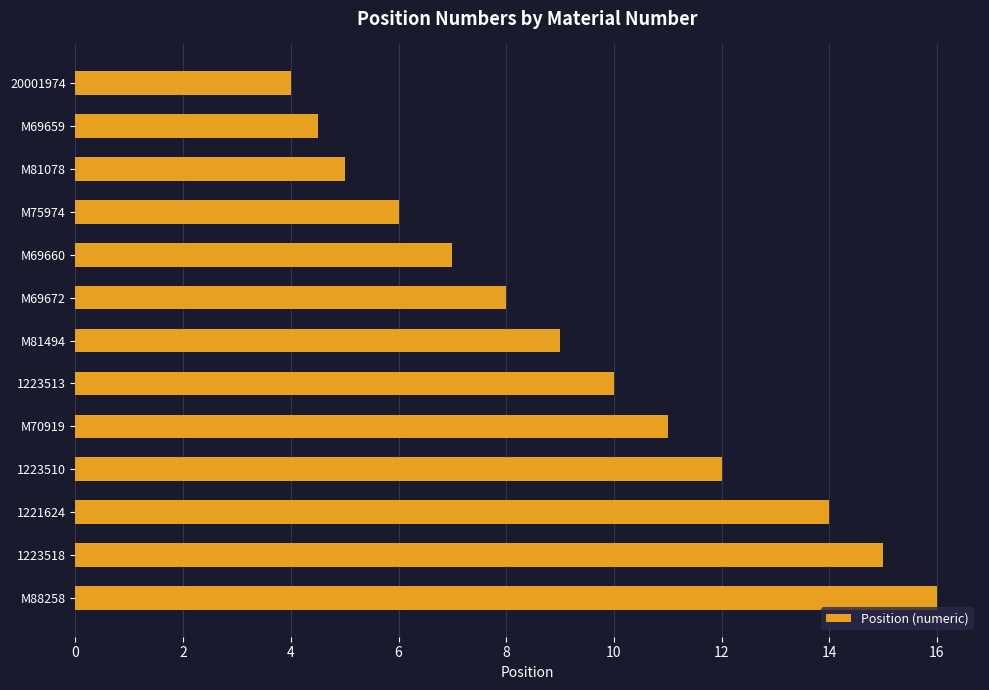

At which label is the value closest to 10?

1223513